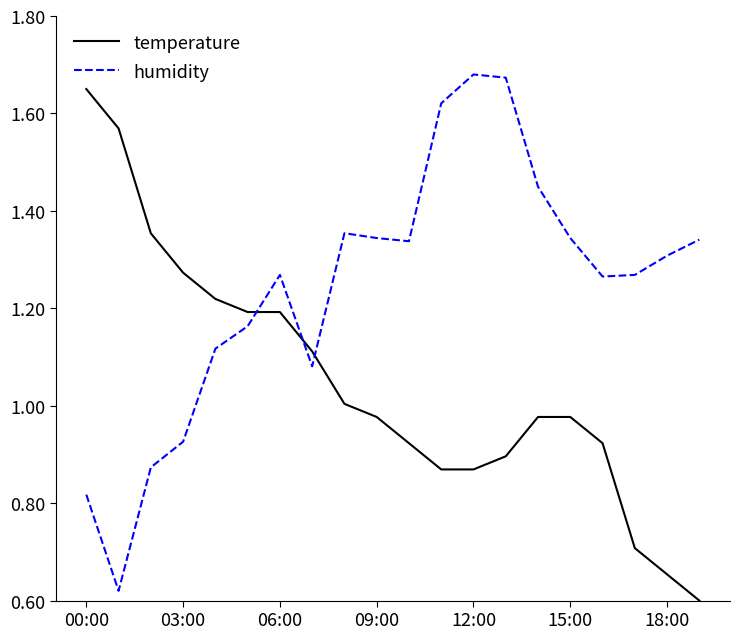

List the series in order of their overall mean, lowest first.

temperature, humidity